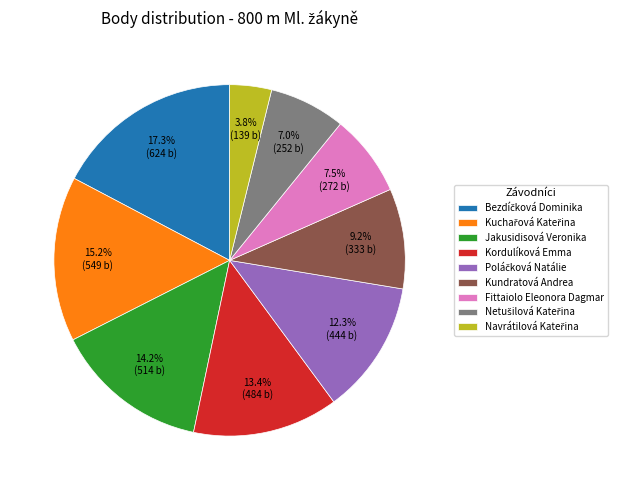

Is there any slice that represents more than half of the pie?

No